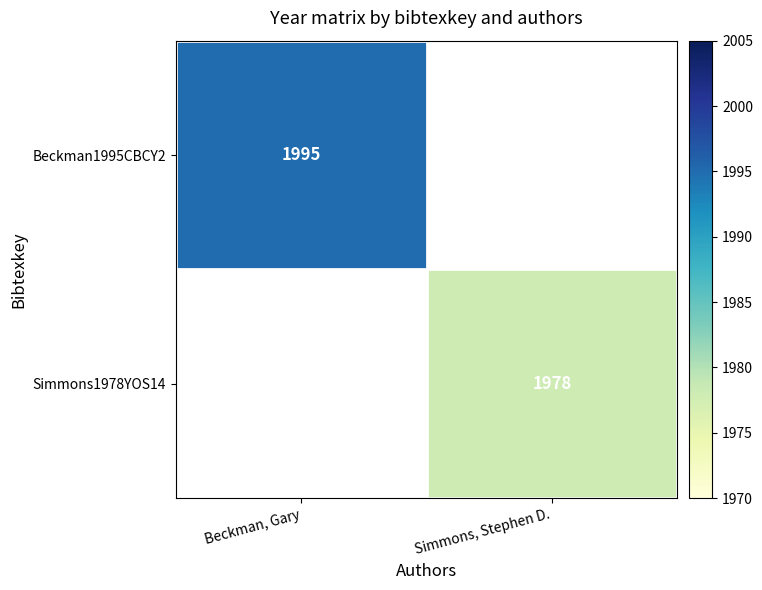

Is the value of Beckman1995CBCY2 at Beckman, Gary greater than the value of Simmons1978YOS14 at Simmons, Stephen D.?

Yes